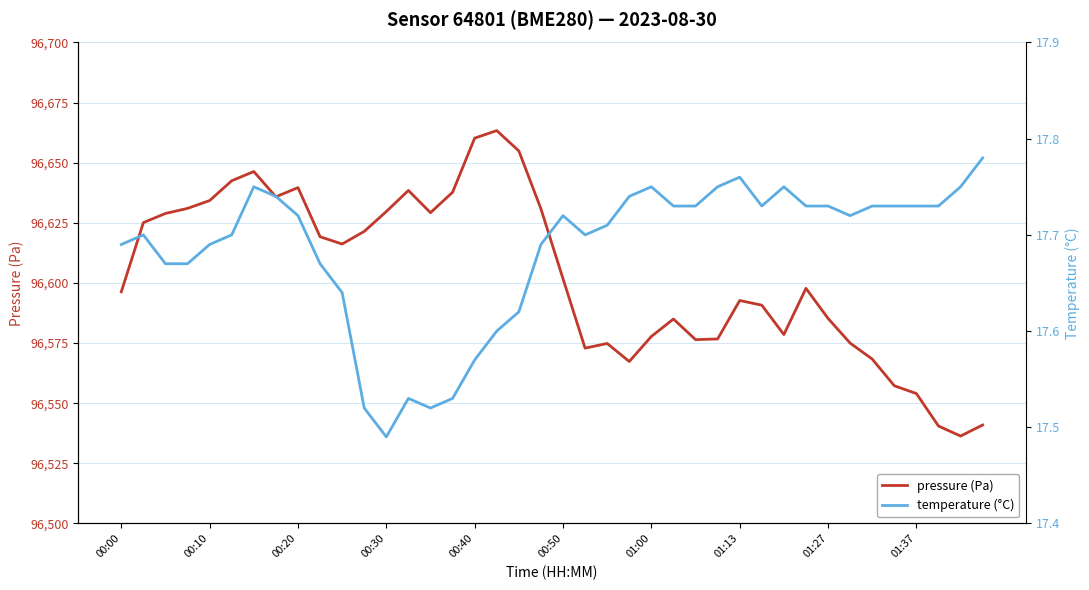

What is the smallest value displayed?

17.5